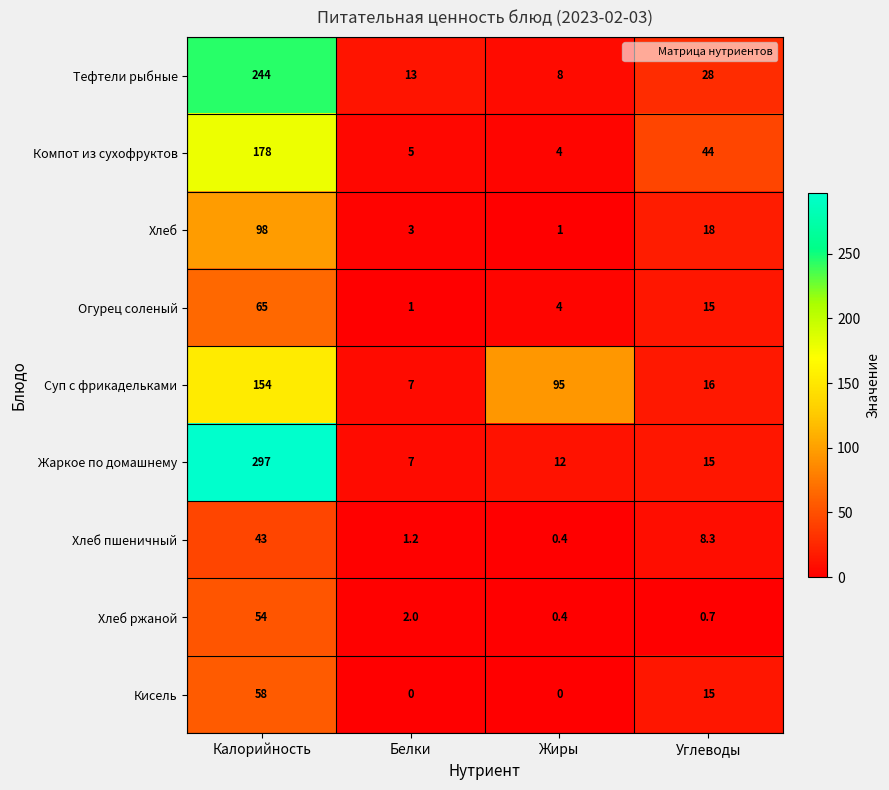

List the series in order of their peak value, lowest first.

Хлеб пшеничный, Хлеб ржаной, Кисель, Огурец соленый, Хлеб, Суп с фрикадельками, Компот из сухофруктов, Тефтели рыбные, Жаркое по домашнему